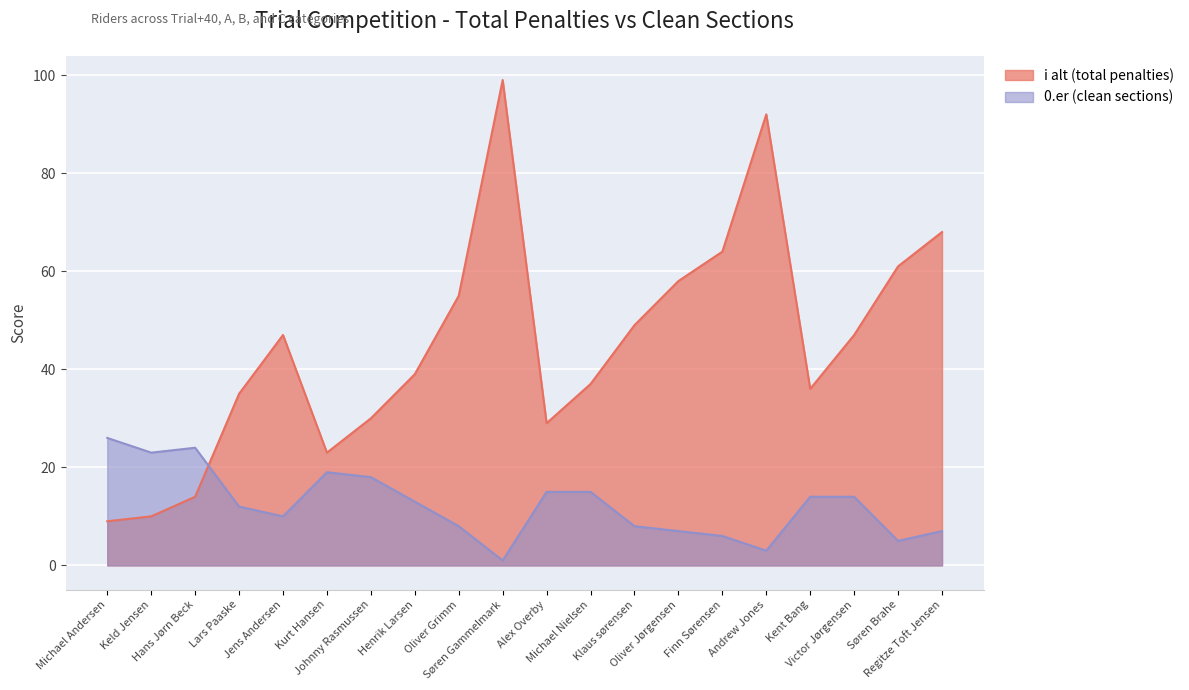

What is the difference between the second highest and minimum values in the 0.er series?

23